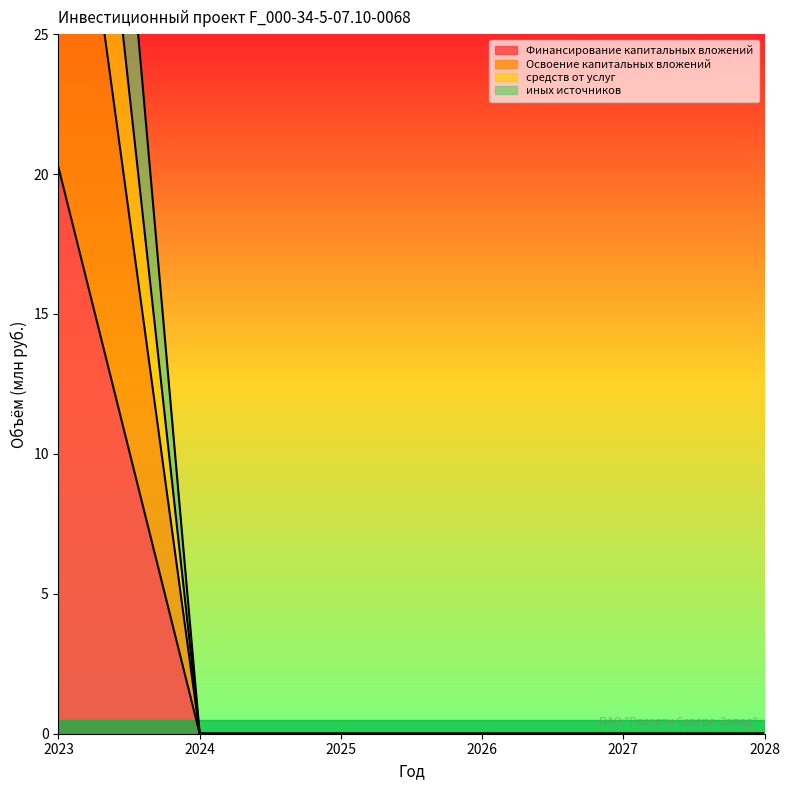

Rank the series by their maximum value, from lowest to highest.

Освоение капитальных вложений, средств от услуг, иных источников, Финансирование капитальных вложений